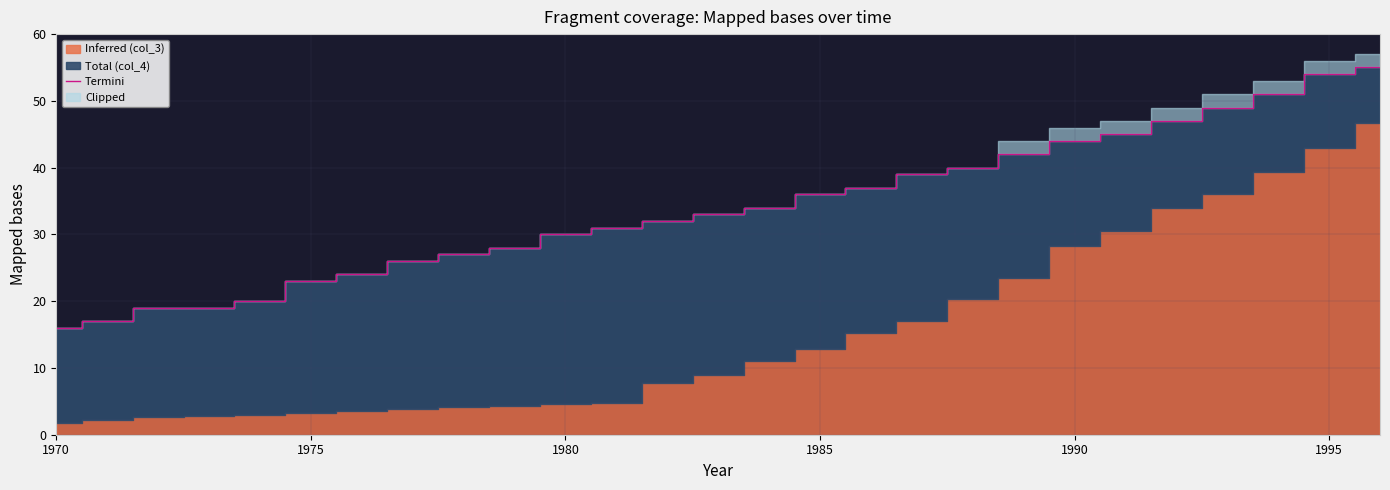

How many values are below 33?

13